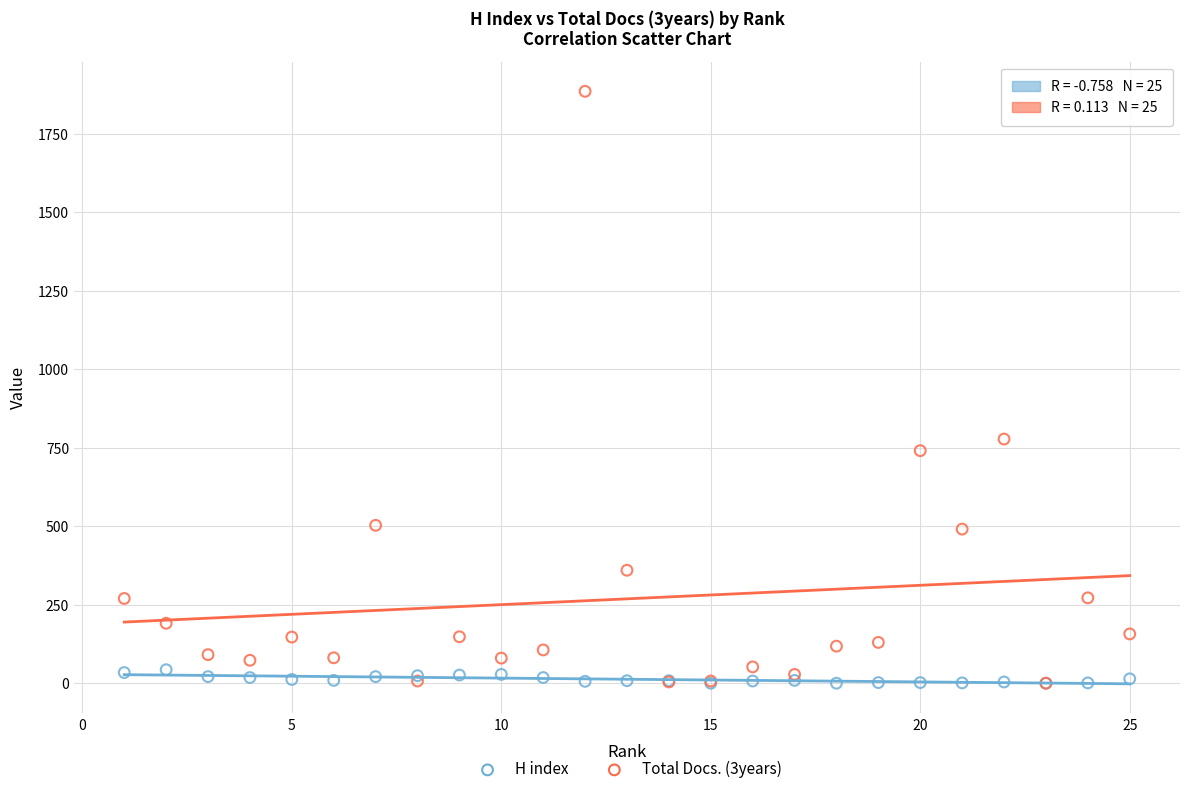

Which series has the widest spread of Y values?

Total Docs. (3years)